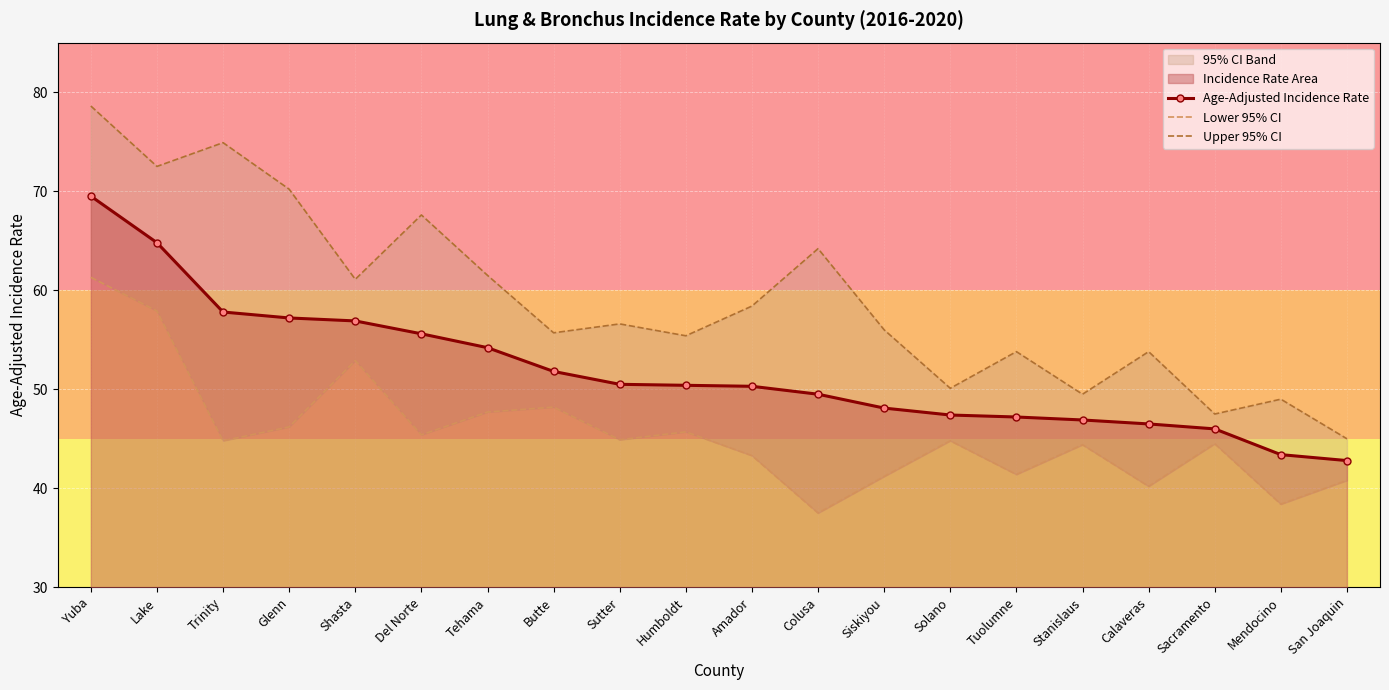

What is the difference between the highest and lowest values at Tehama?

13.8